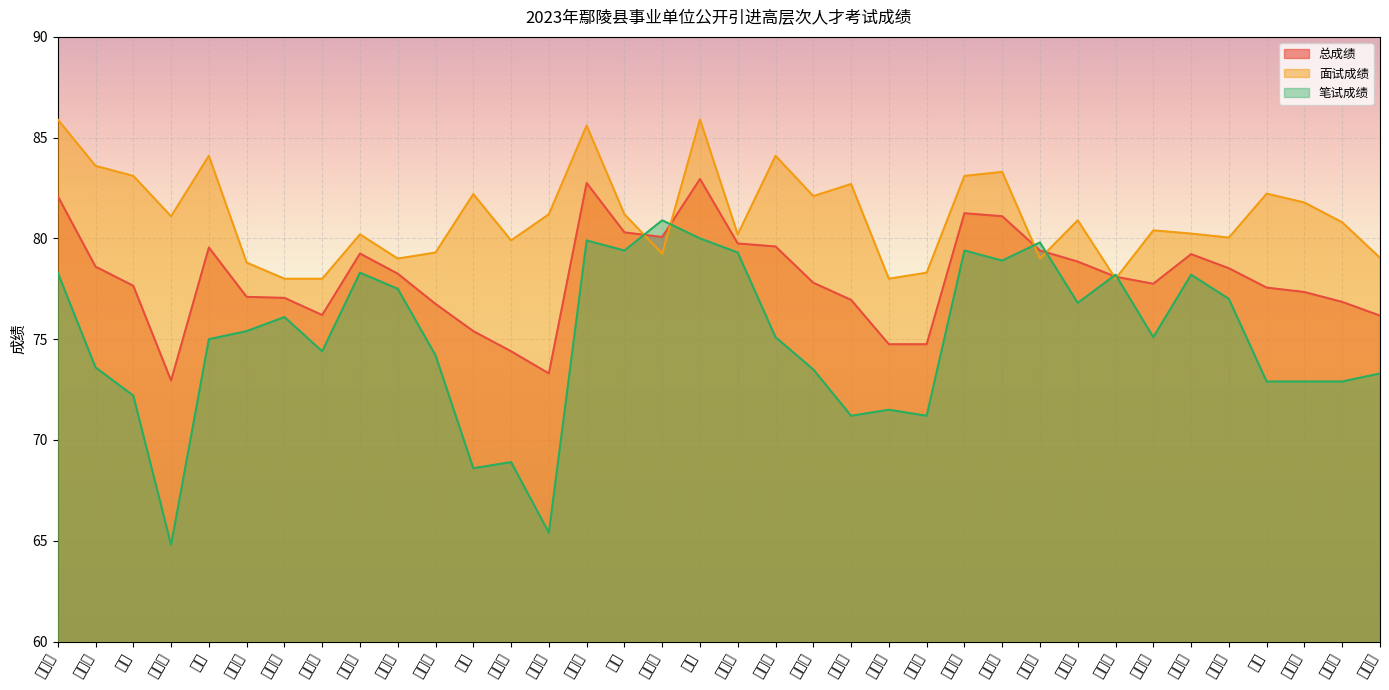

What is the spread (max minus min) of values at 丁文哲?

1.5